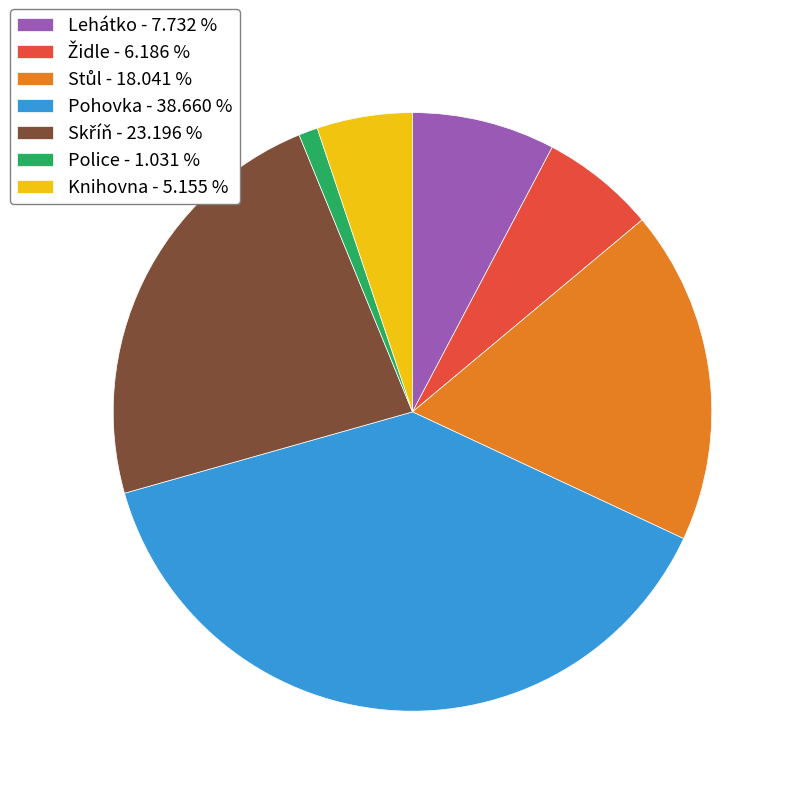

How many segments does this pie chart have?

7